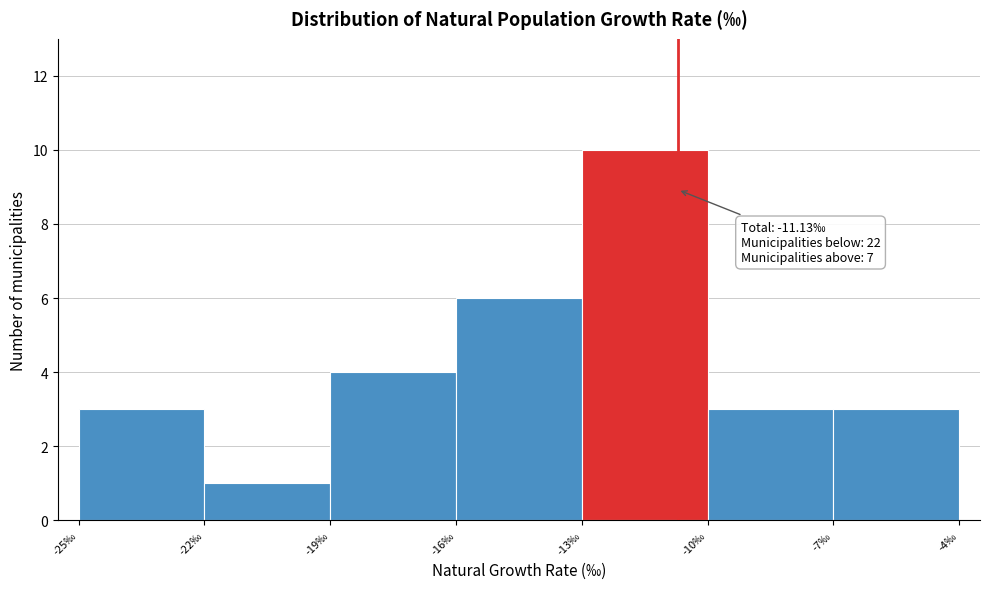

Reading right to left, list all the values displayed in this chart.

-7‰=3	-10‰=3	-13‰=10	-16‰=6	-19‰=4	-22‰=1	-25‰=3